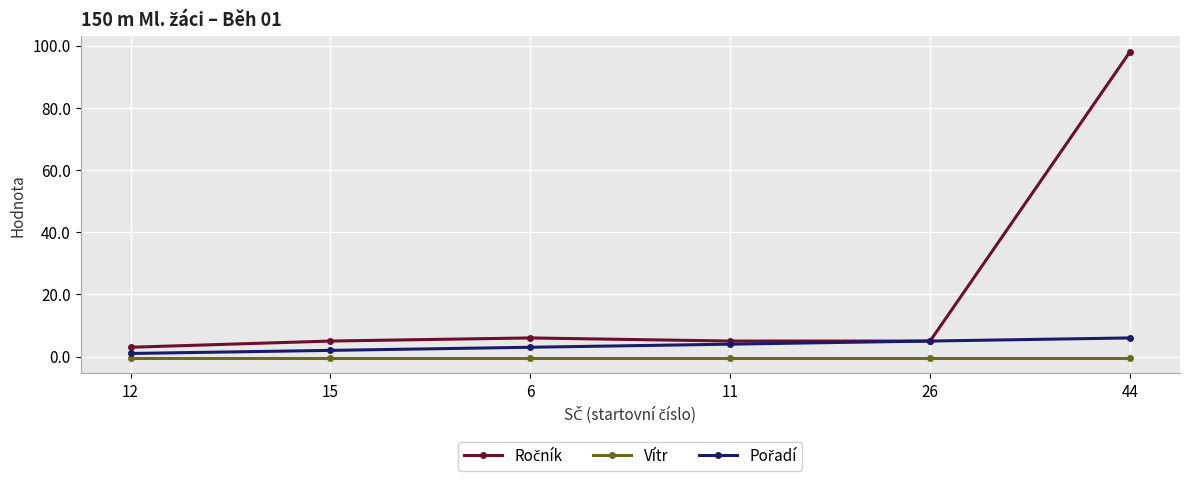

At how many categories does at least one series exceed 8?

1